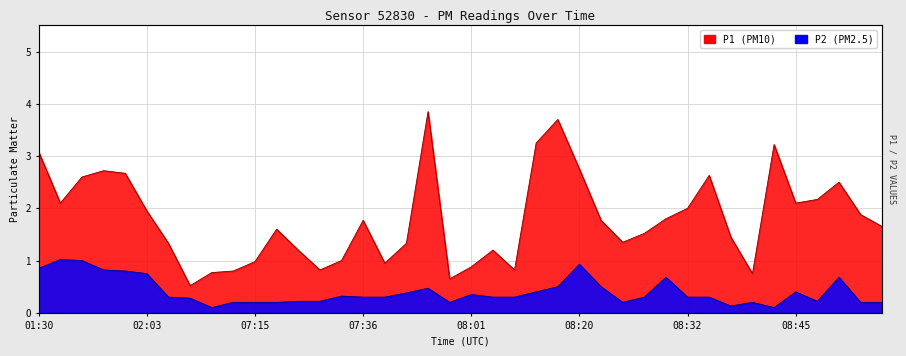

Between 07:45 and 08:55, which series saw the biggest shift?

P1